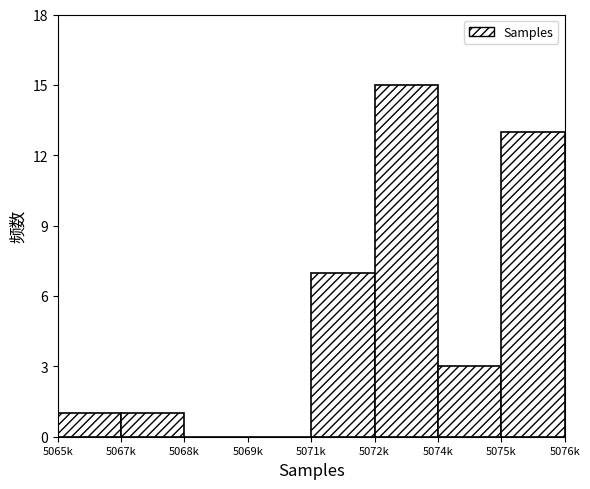

Reading left to right, extract all data points from this chart.

5065k=1	5067k=1	5068k=0	5069k=0	5071k=7	5072k=15	5074k=3	5075k=13